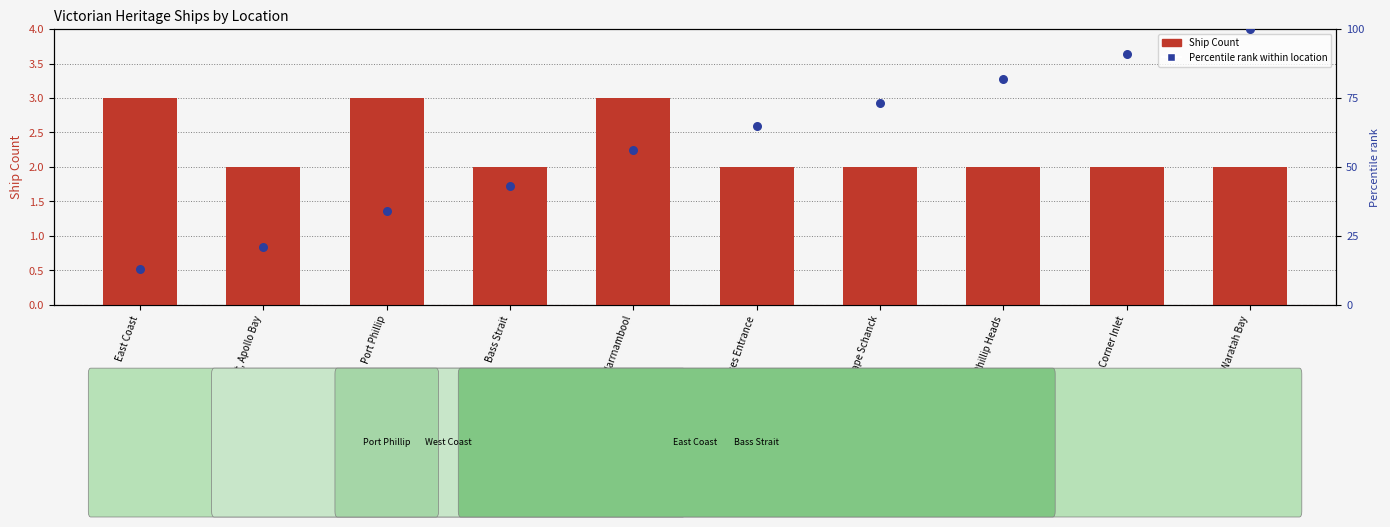

Which series contains the lowest Y value?

Ship Count